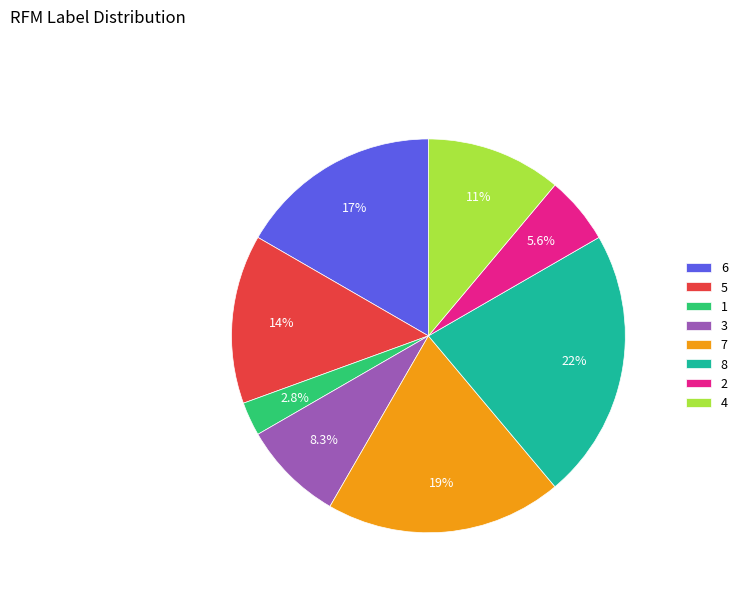

Which category has the smallest portion of the pie?

1